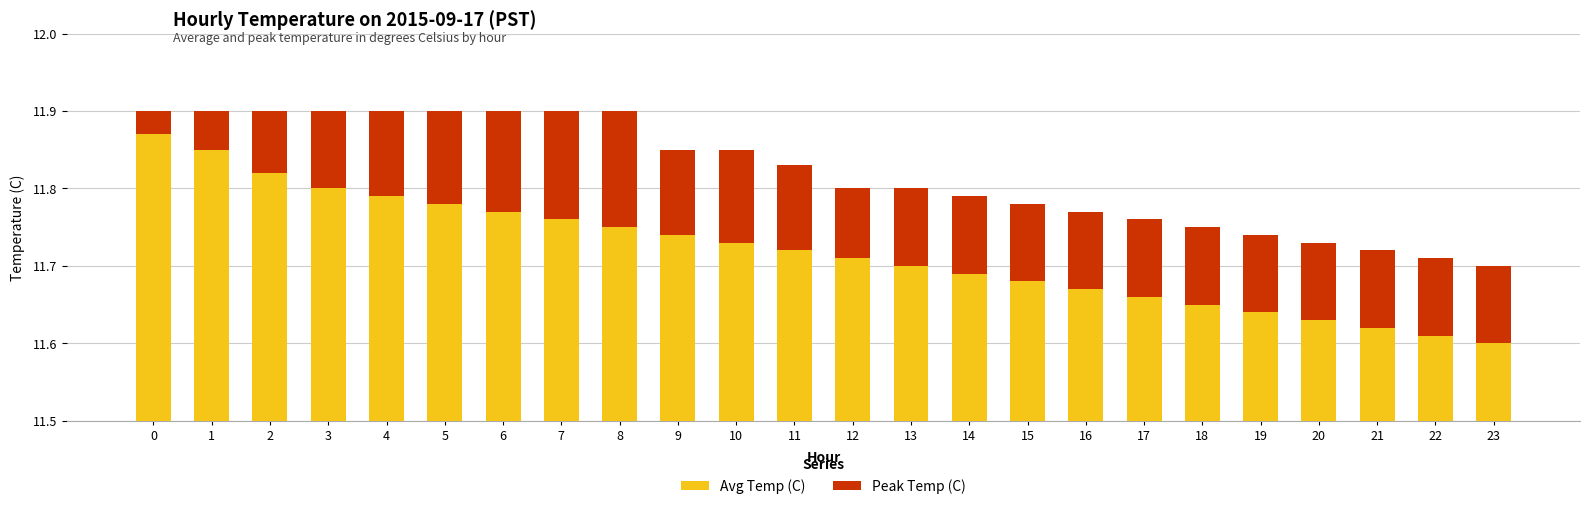

What is the sum of the Peak Temp (C) values at 18 and 16?

0.2